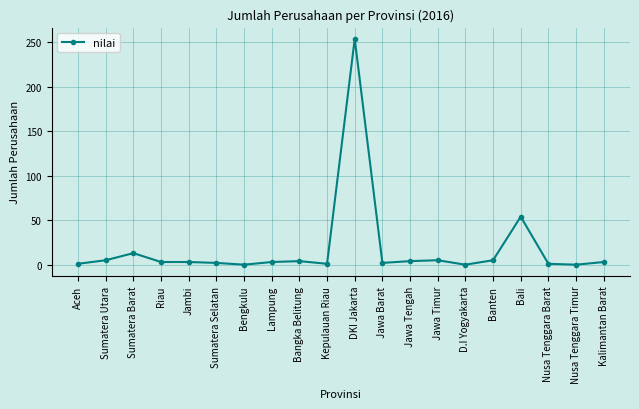

What is the label of the 19th point from the right?

Sumatera Utara